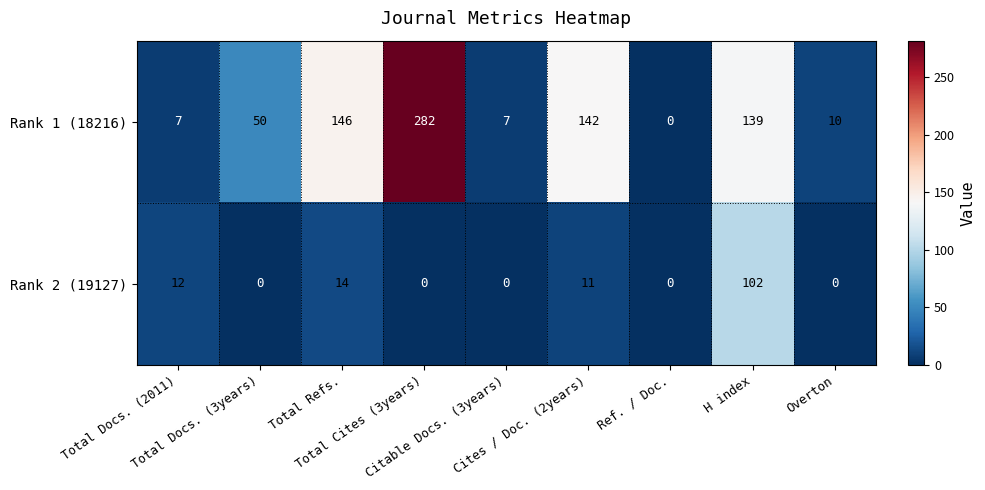

What is the greatest value displayed?

282